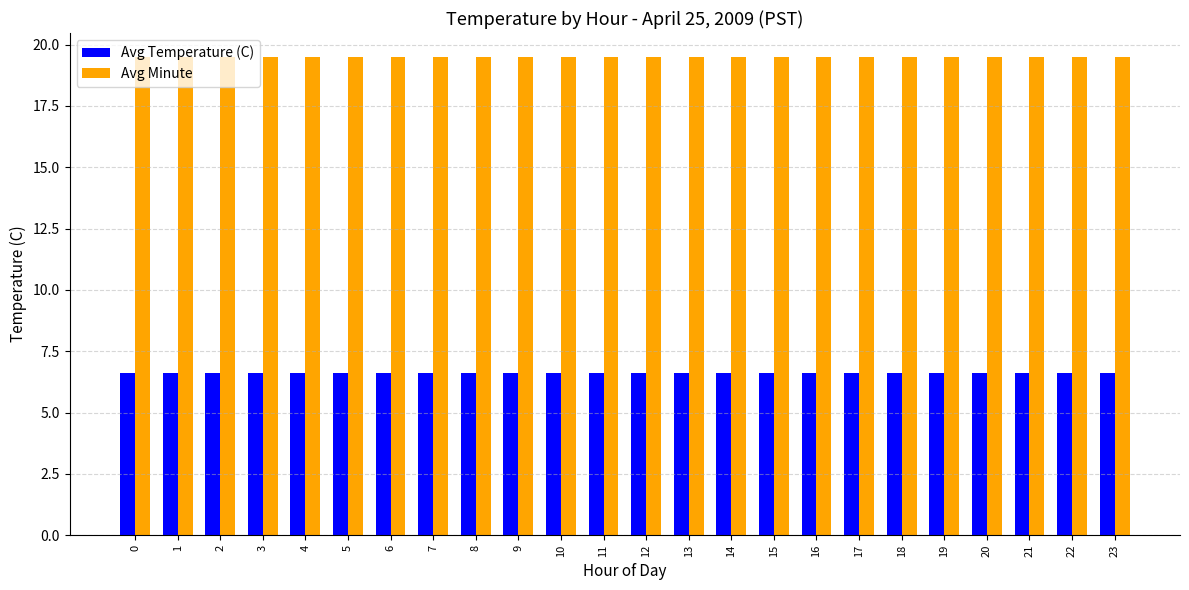

The Avg Minute series shows 19.5 at 16. True or false?

True